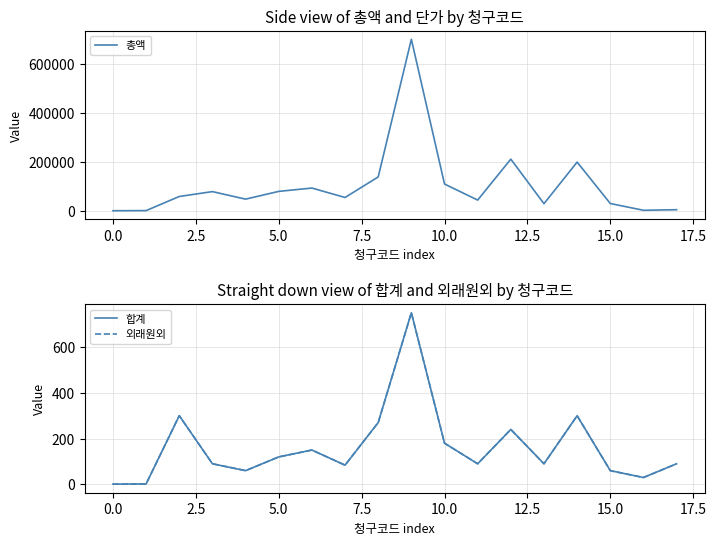

True or false: 합계 and 외래원외 intersect in this chart.

False